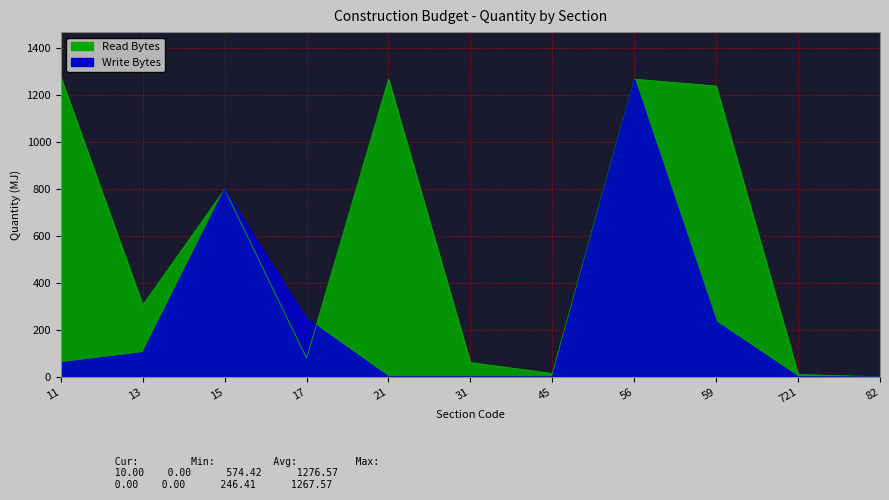

What is the difference between the maximum and minimum values in the Read Bytes series?

1276.6